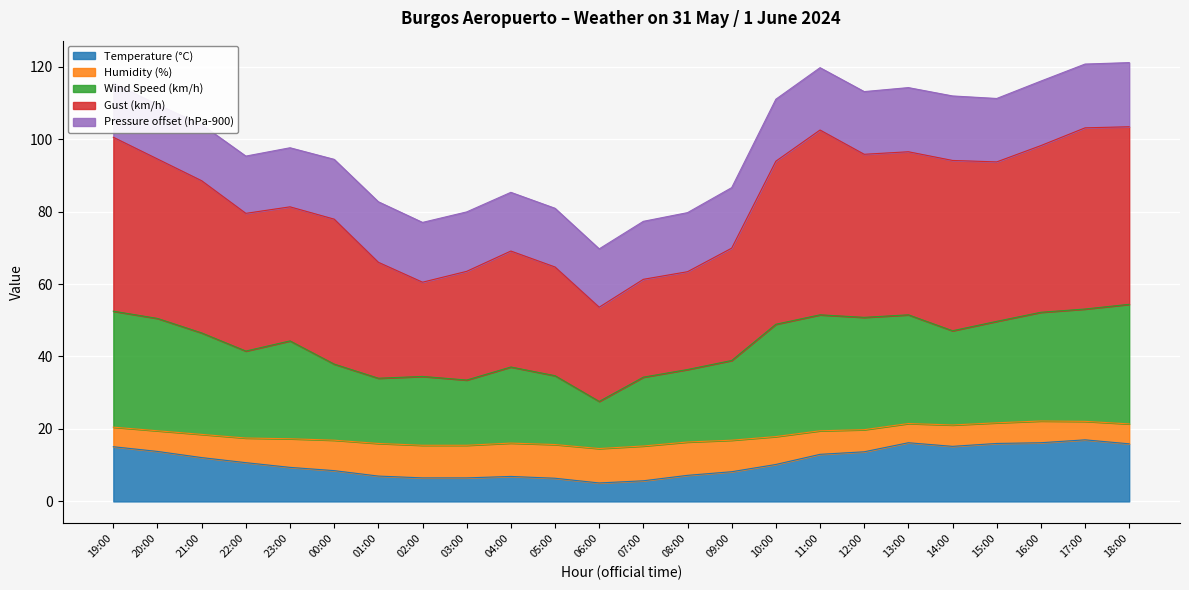

What is the label of the 19th point from the left?

13:00